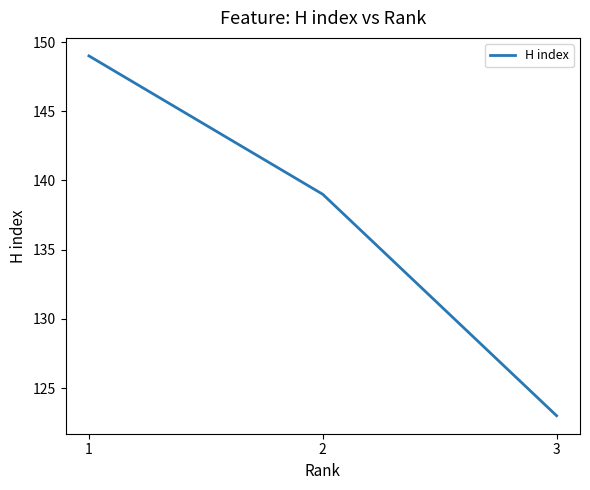

Rank the categories by value from lowest to highest.

3, 2, 1